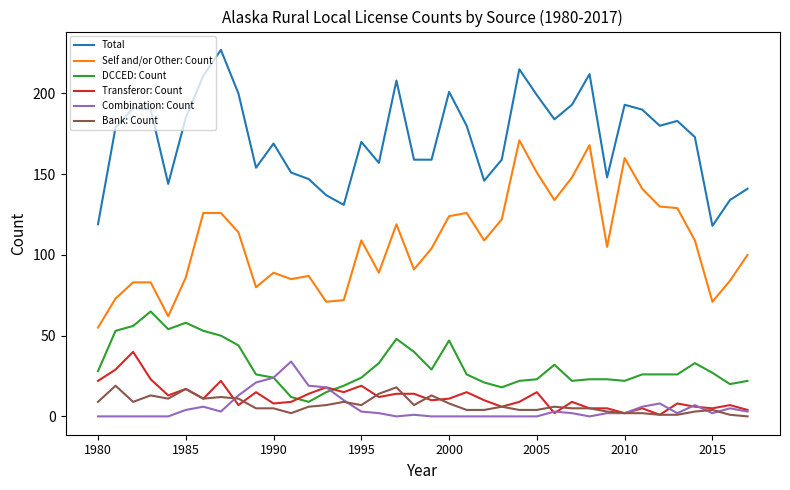

Which series has the largest total across all categories?

Total